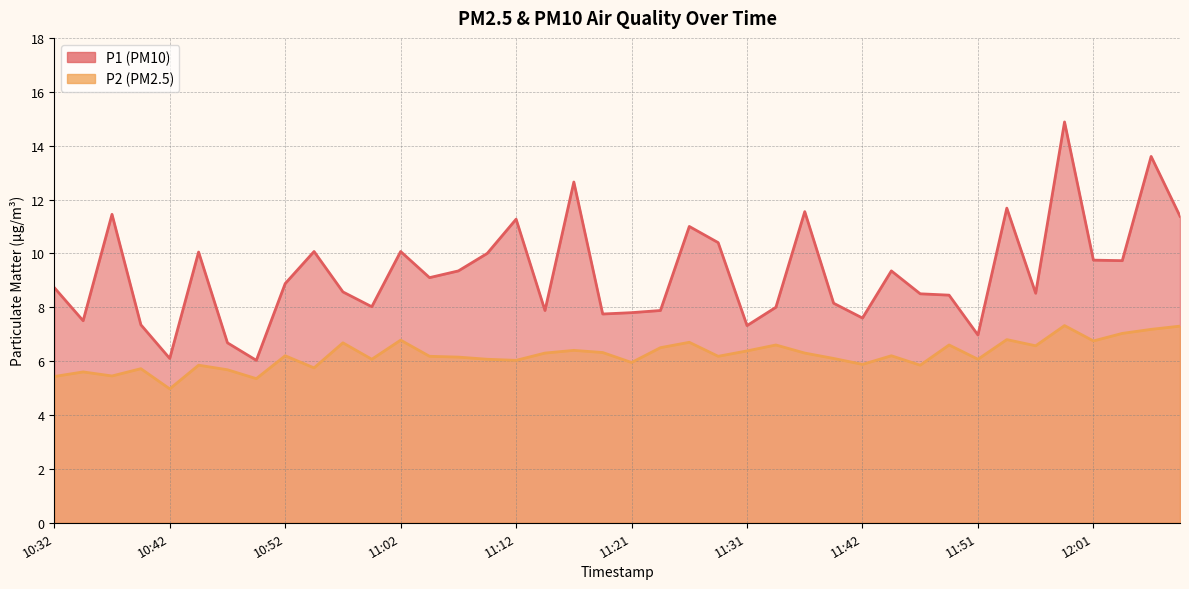

How many values in the P2 series are below 6?

12